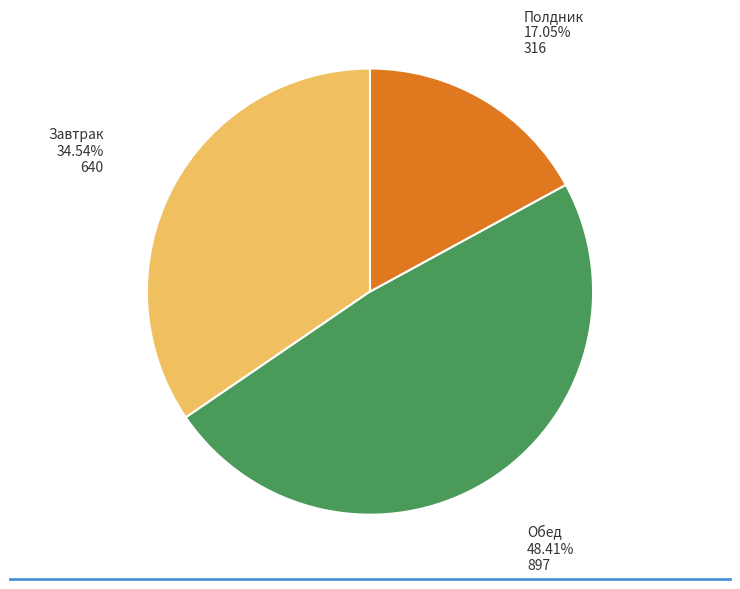

The Обед slice represents 55% of the pie. True or false?

False